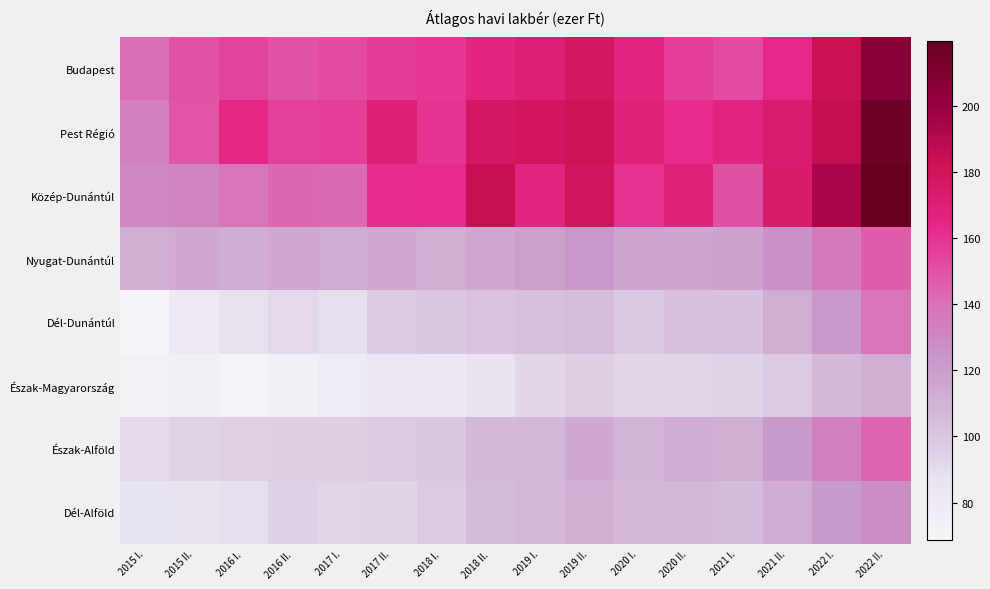

What is the minimum value shown in the chart?

68.6